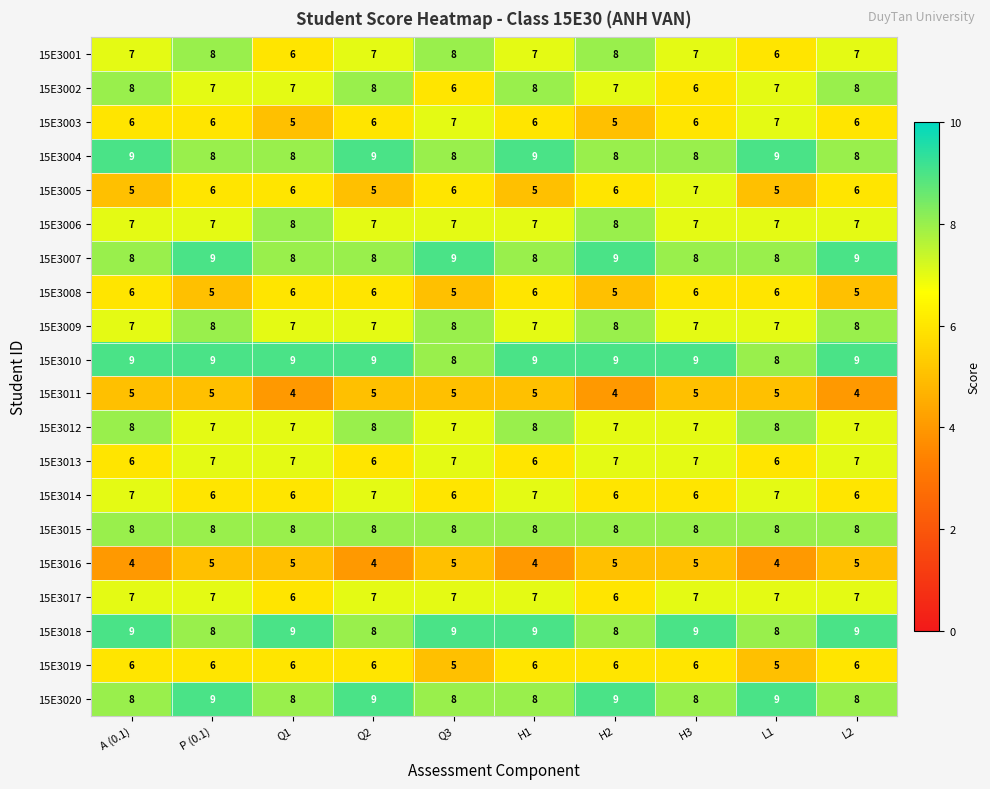

What is the highest value of the 15E3002 series?

8